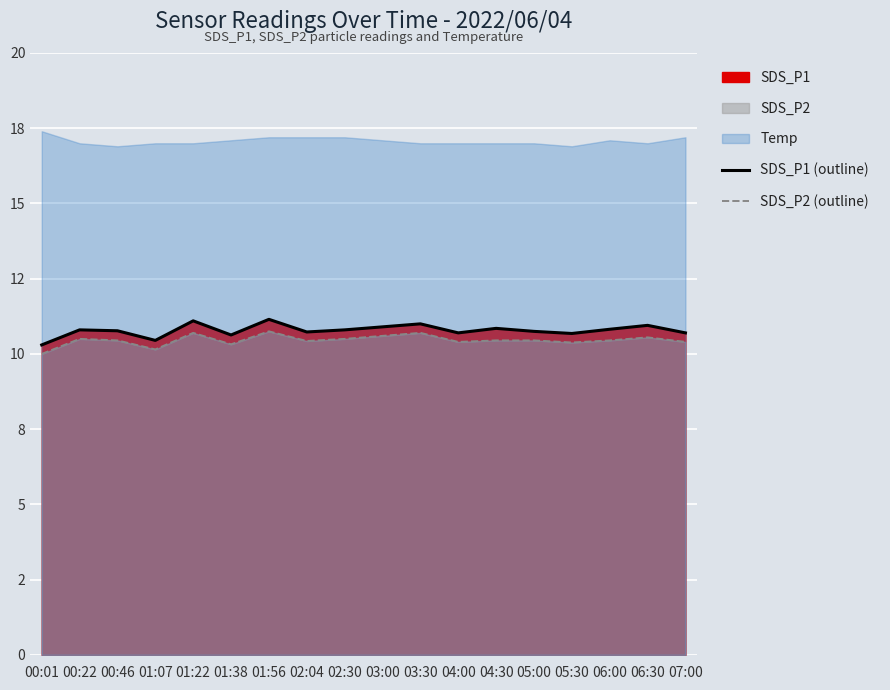

Where is the first local minimum for SDS_P2 (outline)?

01:07